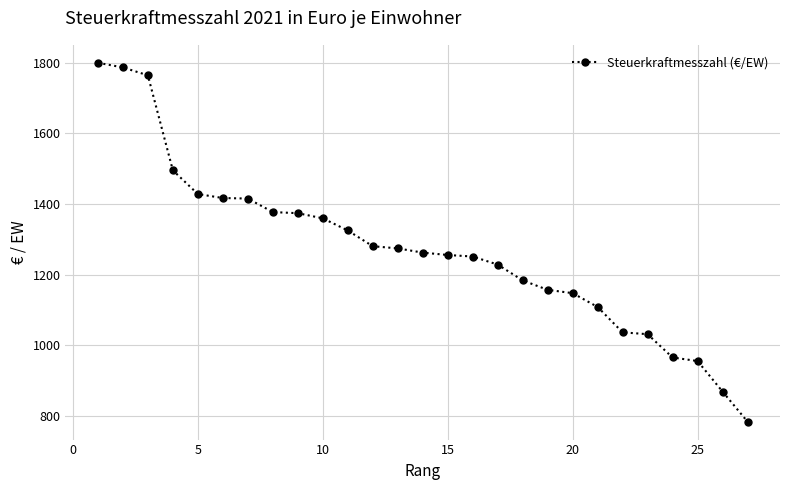

How many lines are shown in the chart?

1